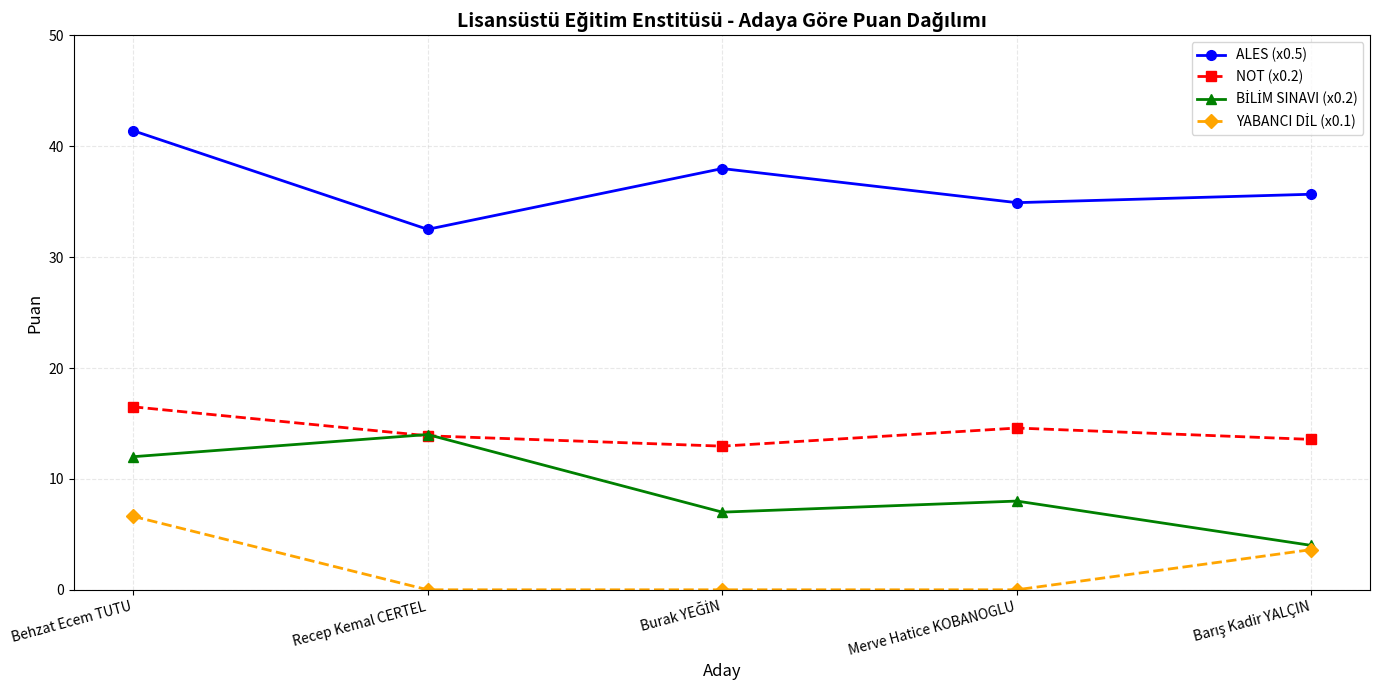

The value of NOT (x0.2) at Behzat Ecem TUTU is 16.5. True or false?

True